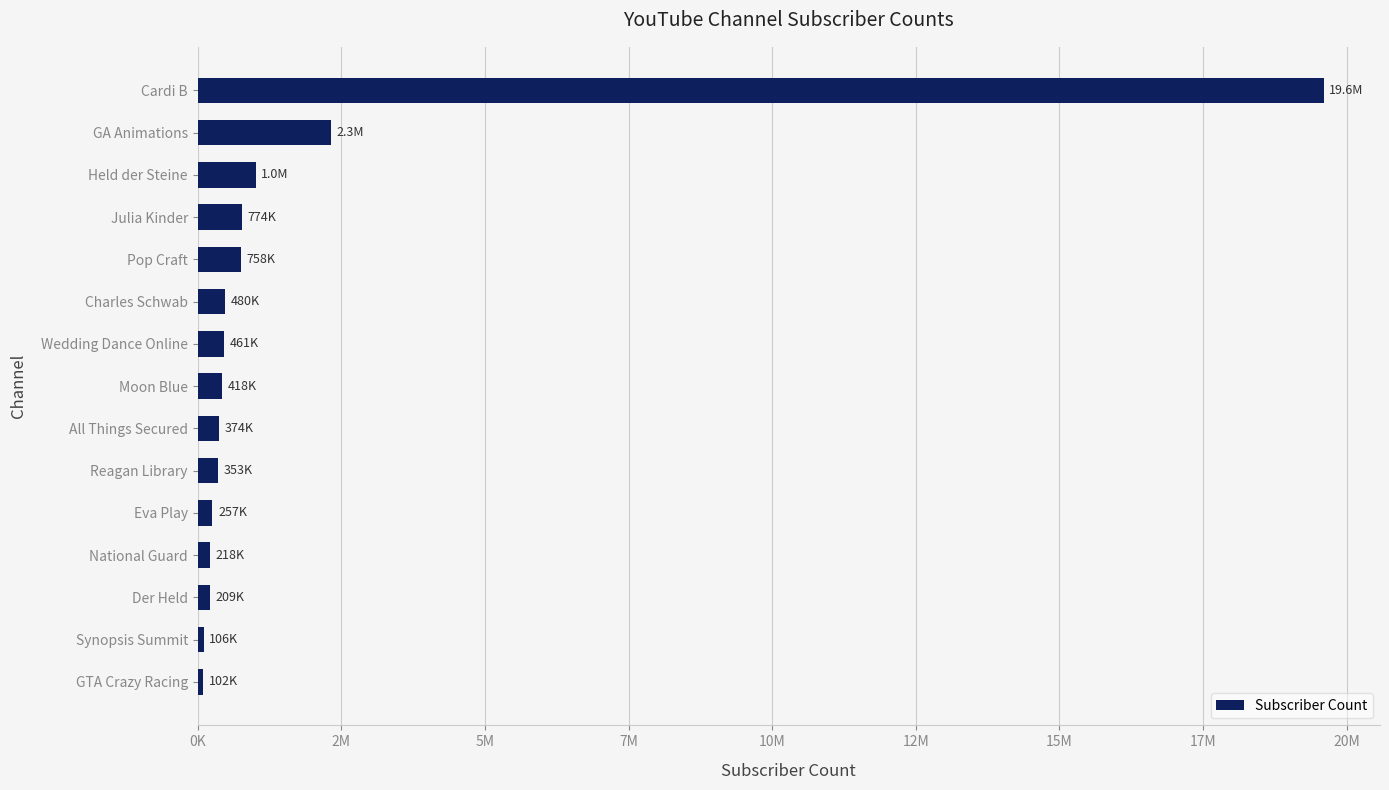

Does the chart contain stacked bars?

No